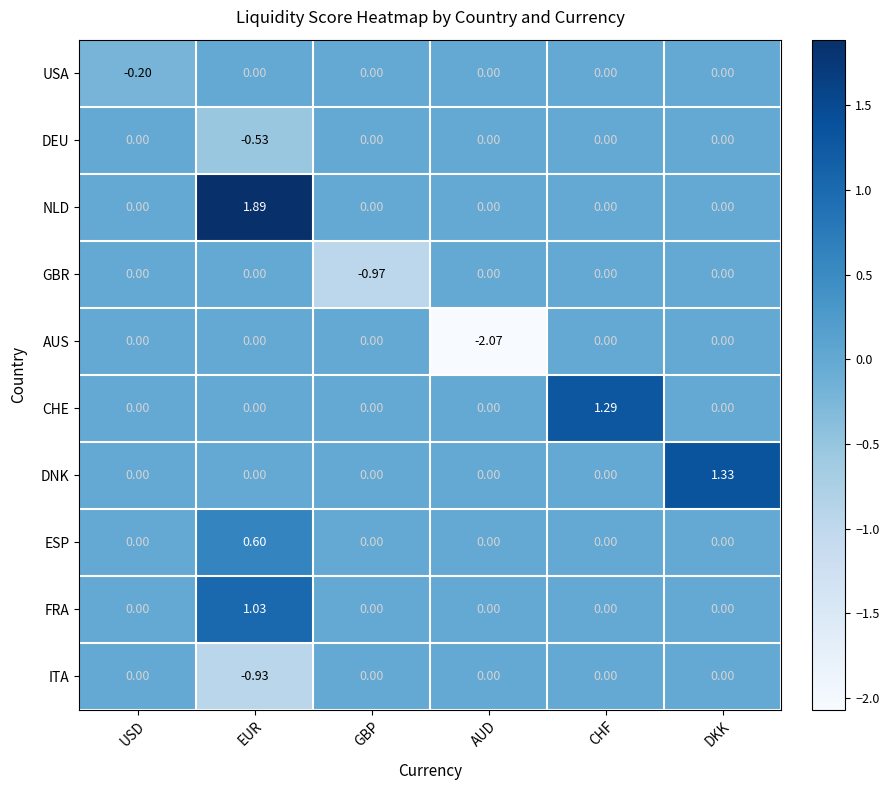

How many series are shown in this chart?

10